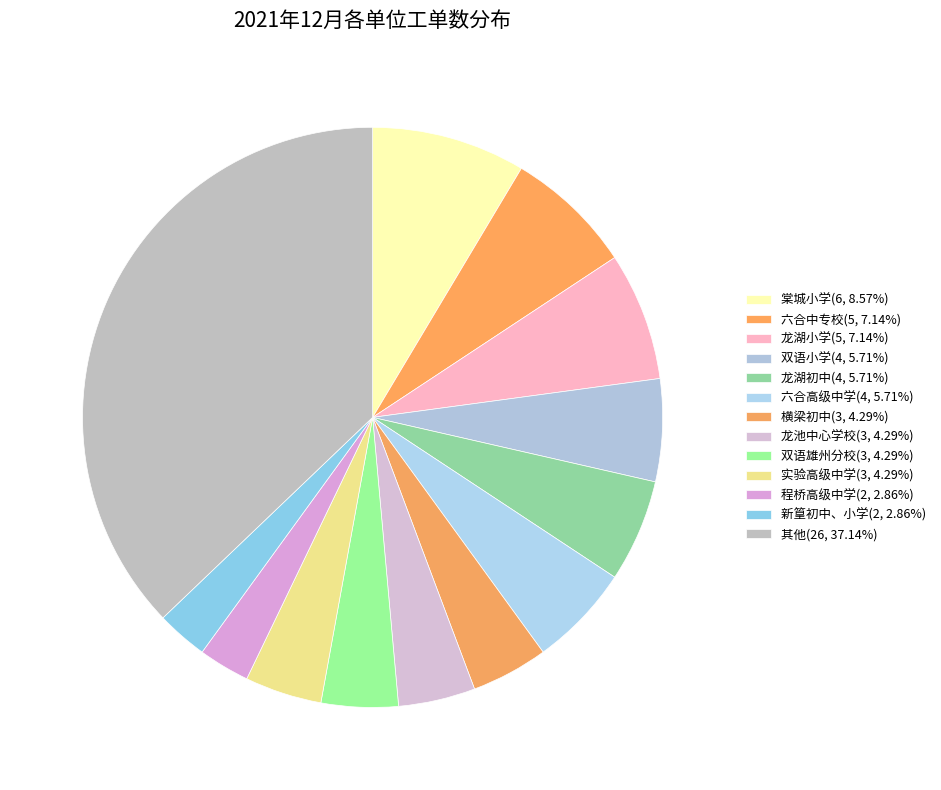

How many slices are in this pie chart?

13